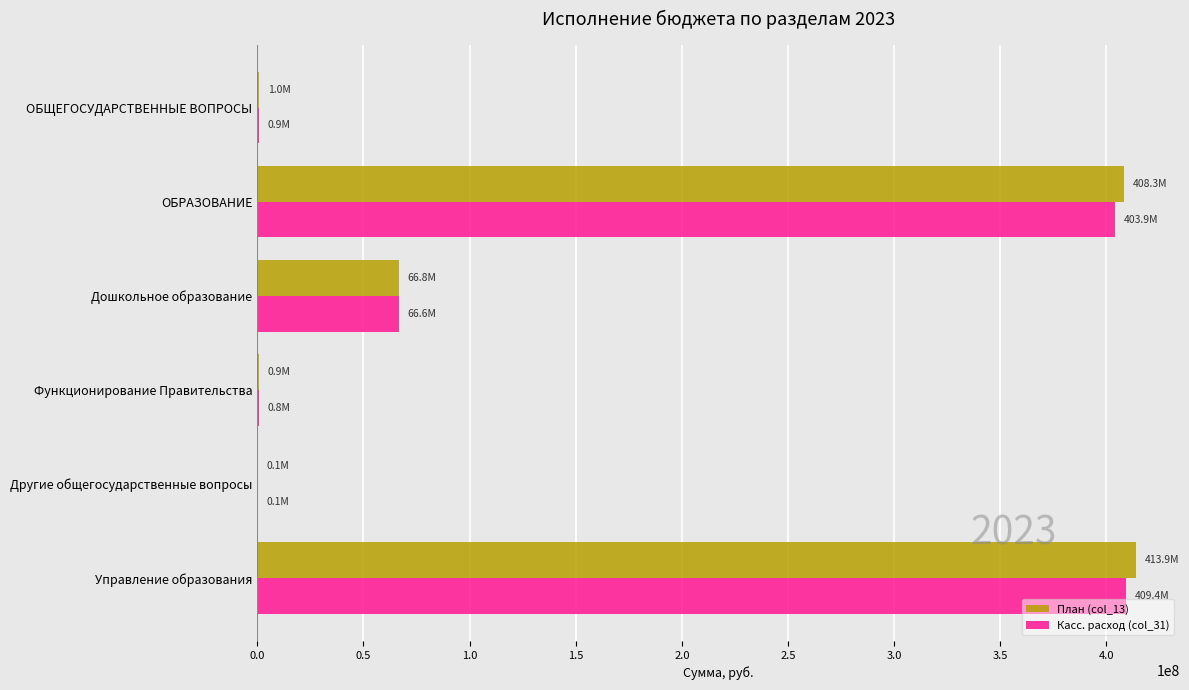

What is the sum of all Касс. расход (col_31) values?

881663351.1